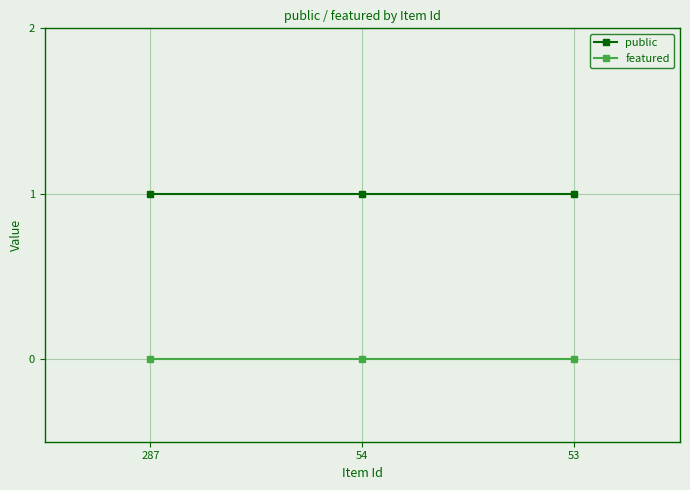

Does the chart have visible grid lines?

Yes